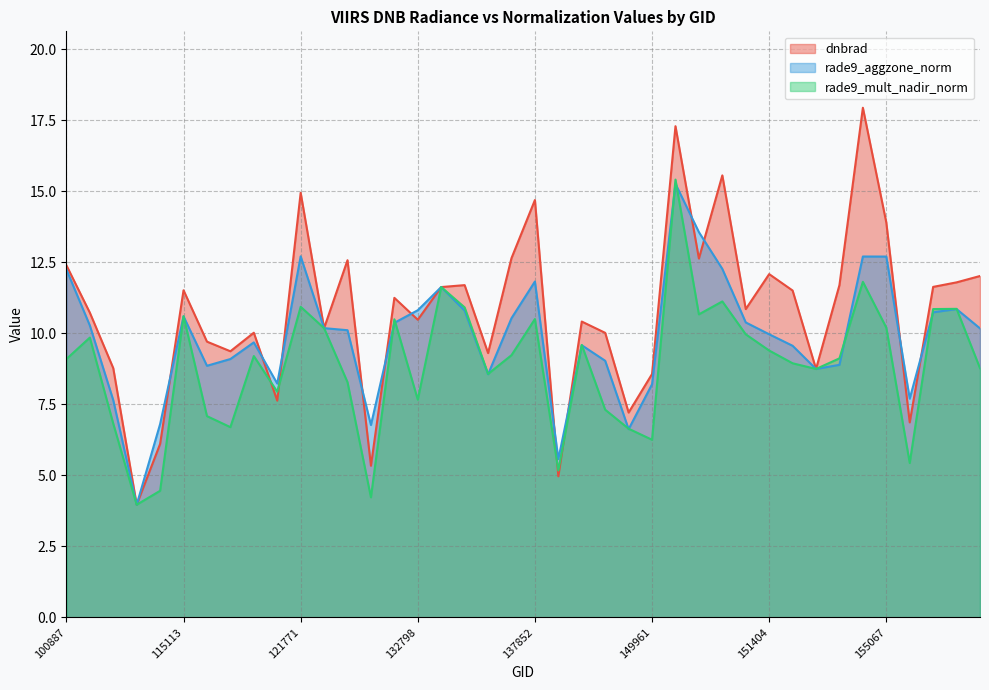

At 143488, list the series in order from smallest to largest.

rade9_aggzone_norm, rade9_mult_nadir_norm, dnbrad